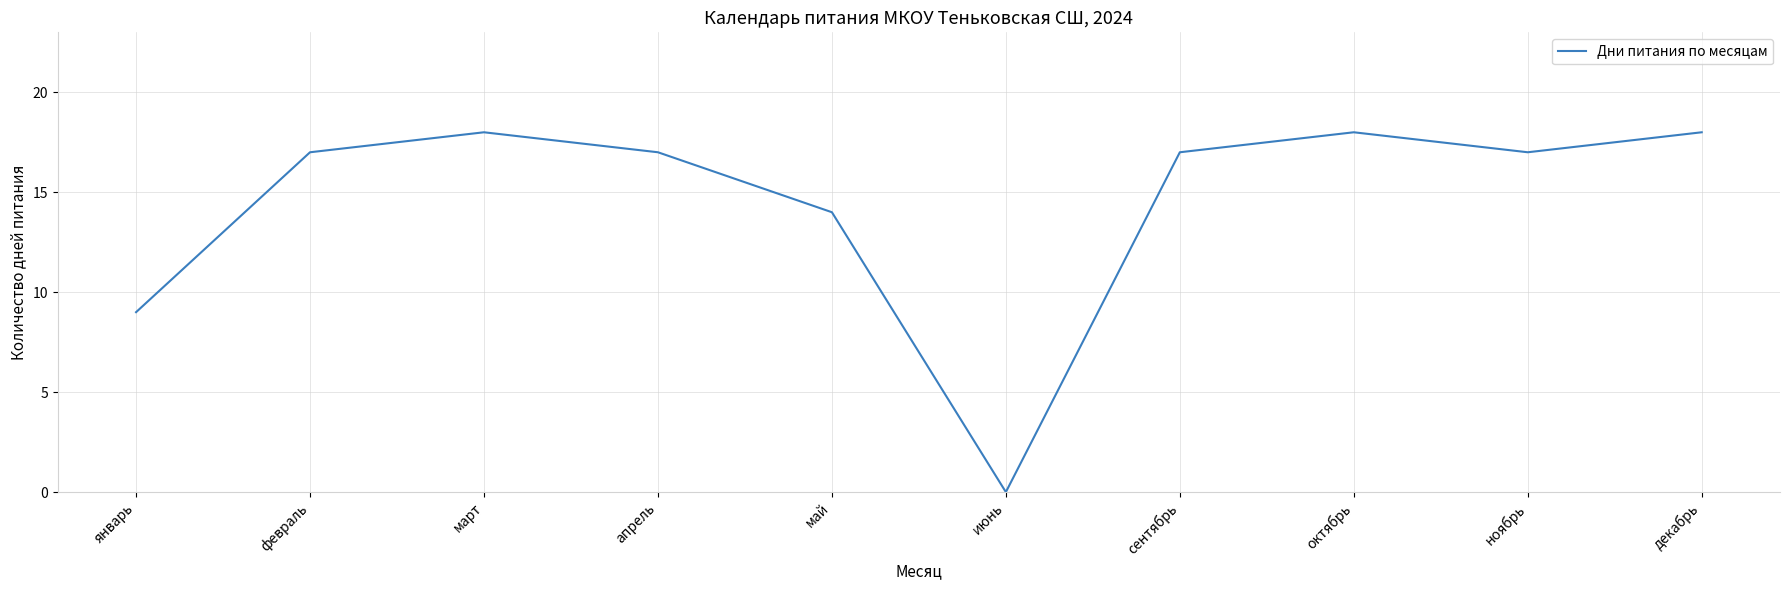

What is the approximate value at ноябрь?

17